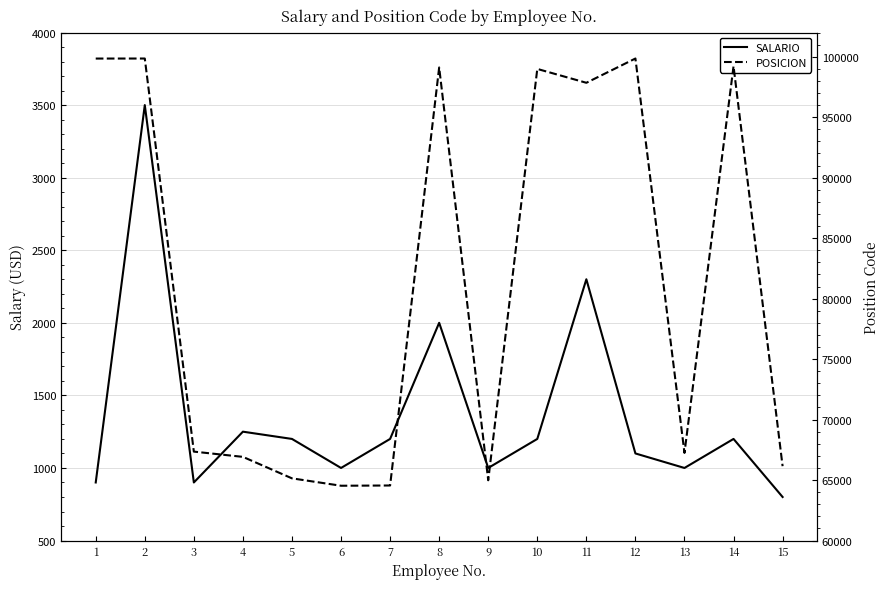

What is the difference between the POSICION values at 5 and 7?

590